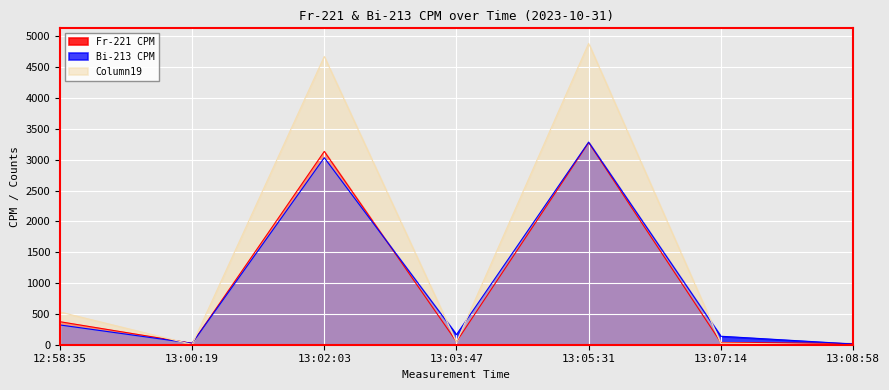

Where is the first local minimum for Bi-213 CPM?

13:00:19